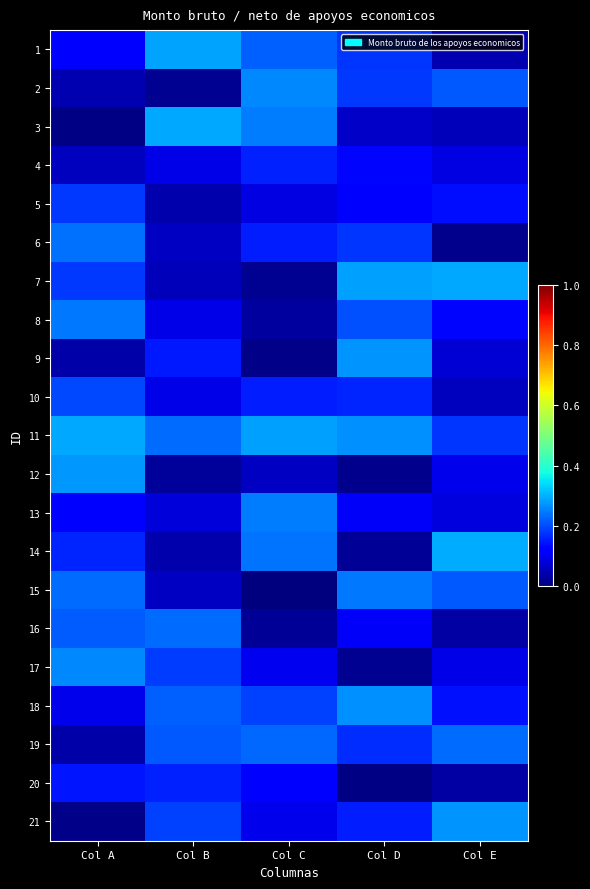

Which series has the largest range (max minus min)?

3